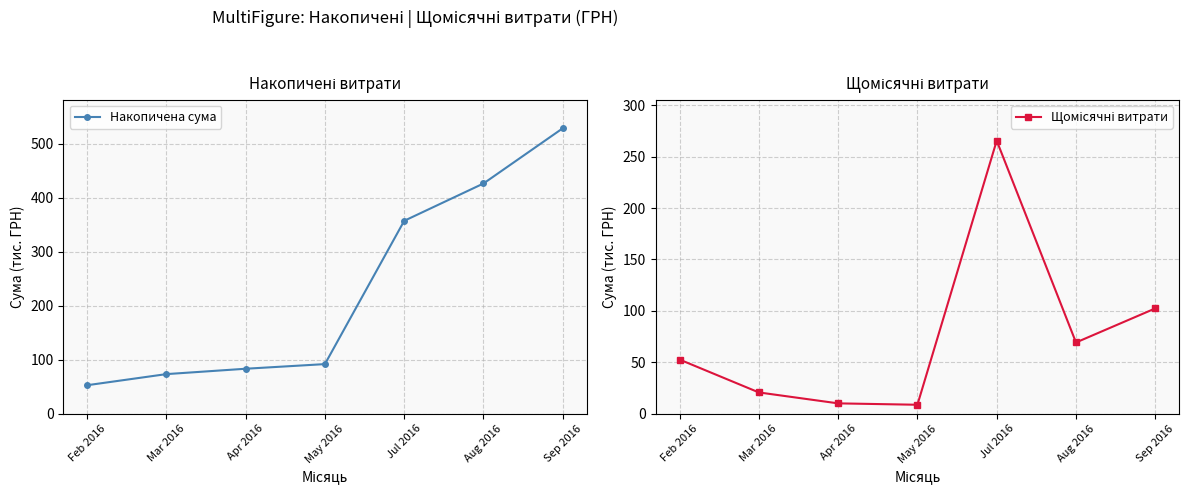

Reading left to right, transcribe all the data shown in this chart.

Накопичена сума: Feb 2016=52.6	Mar 2016=73.2	Apr 2016=83.2	May 2016=91.8	Jul 2016=357.4	Aug 2016=426.6	Sep 2016=529.0
Щомісячні витрати: Feb 2016=52.6	Mar 2016=20.6	Apr 2016=10.0	May 2016=8.6	Jul 2016=265.7	Aug 2016=69.2	Sep 2016=102.4